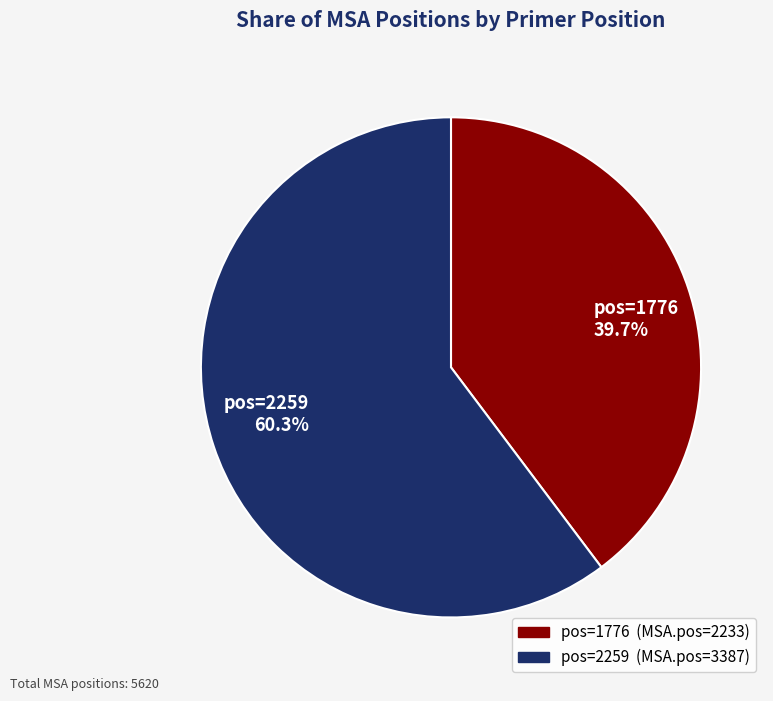

Which category has the biggest portion of the pie?

pos=2259